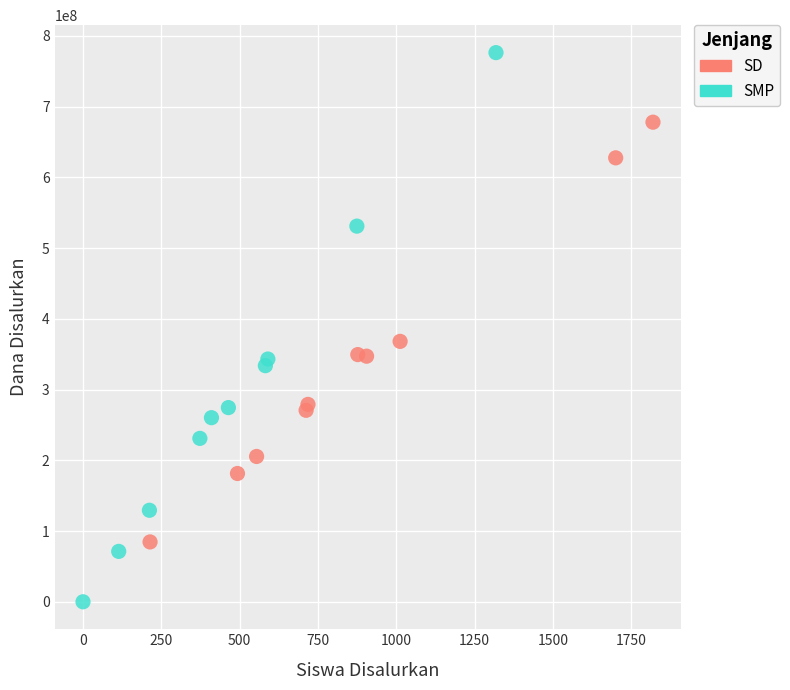

Which series has the widest spread of Y values?

SMP